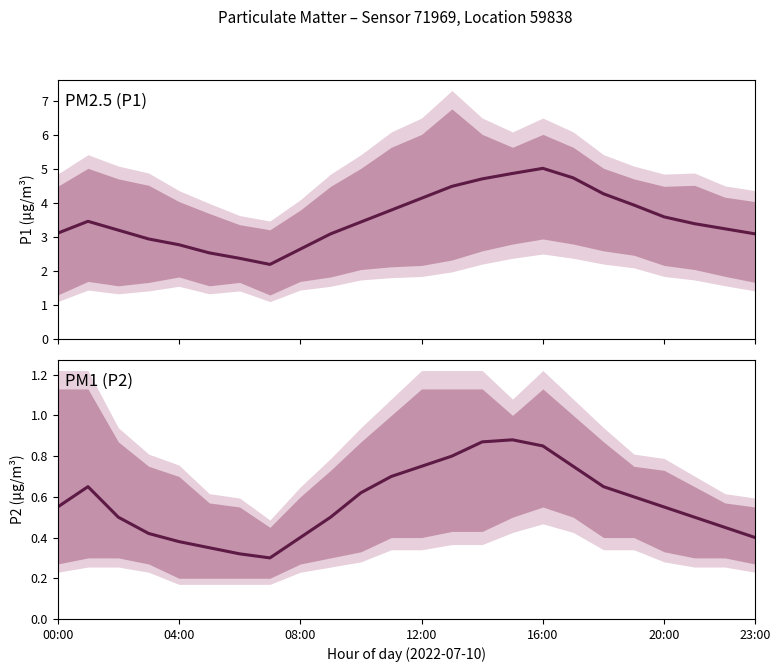

Reading right to left, transcribe all the data shown in this chart.

PM2.5 (P1): 3.1	3.2	3.4	3.6	4.0	4.3	4.8	5.0	4.9	4.7	4.5	4.2	3.8	3.5	3.1	2.6	2.2	2.4	2.5	2.8	3.0	3.2	3.5	3.1
PM1 (P2): 0.4	0.5	0.5	0.6	0.6	0.7	0.8	0.8	0.9	0.9	0.8	0.8	0.7	0.6	0.5	0.4	0.3	0.3	0.3	0.4	0.4	0.5	0.7	0.6